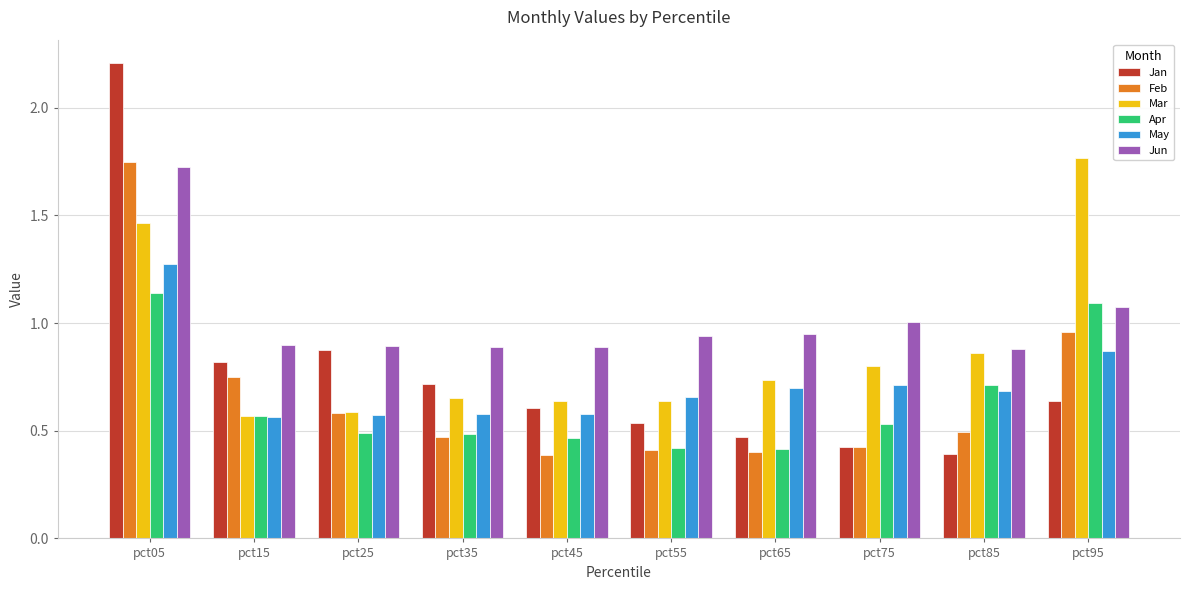

The value of Mar at pct05 is 0.3. True or false?

False